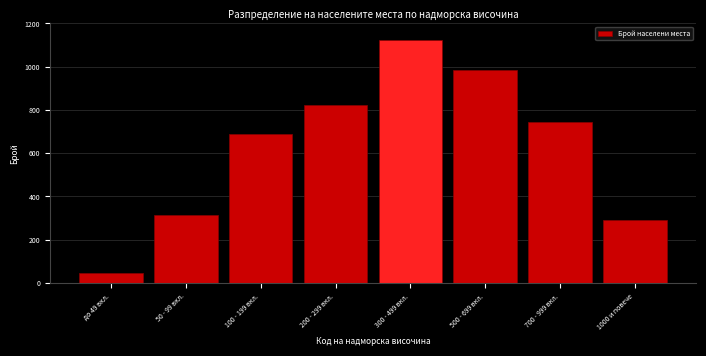

Reading left to right, what are all the values shown in this chart?

45	312	687	823	1124	986	743	289